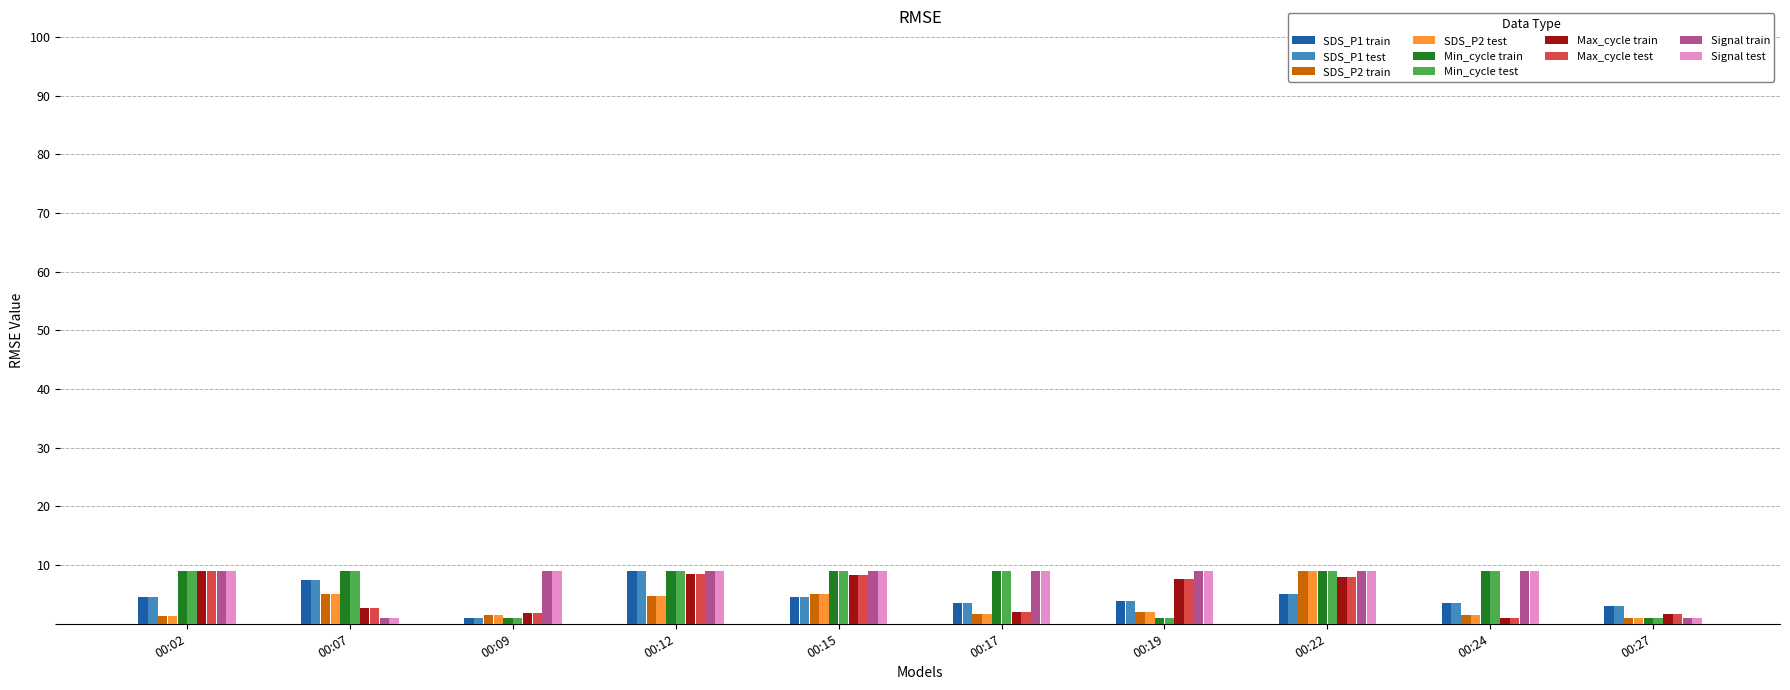

What is the greatest value displayed?

9.0